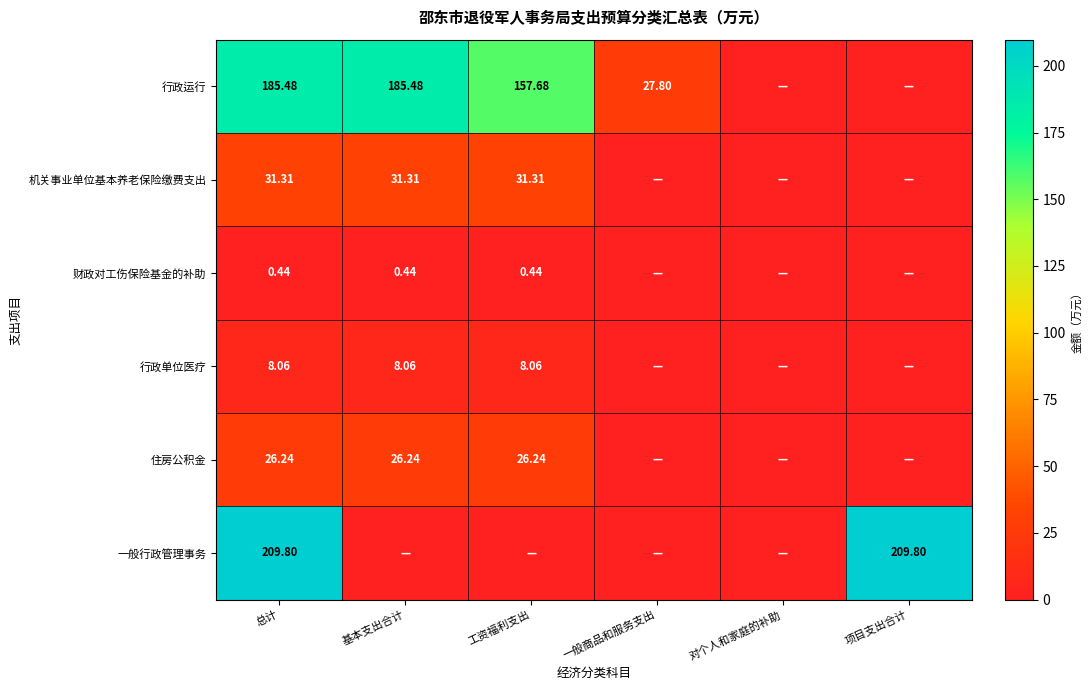

At 总计, list the series in order from largest to smallest.

一般行政管理事务, 行政运行, 机关事业单位基本养老保险缴费支出, 住房公积金, 行政单位医疗, 财政对工伤保险基金的补助